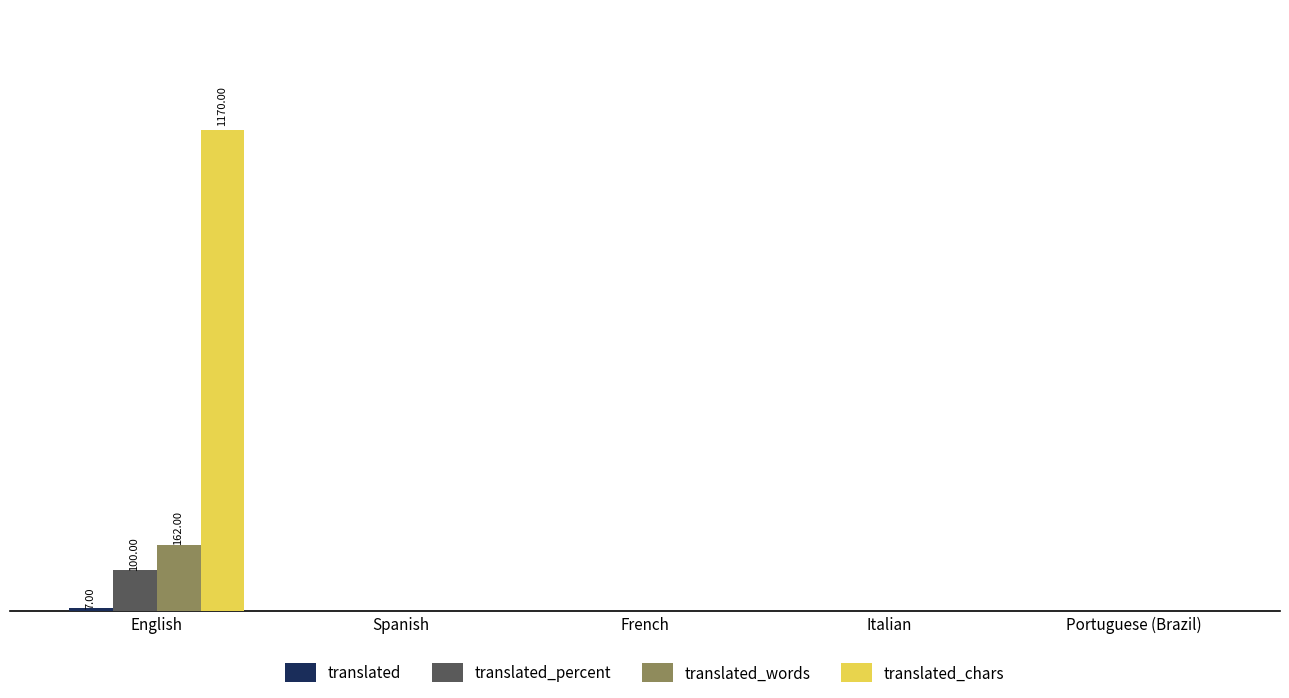

What is the label of the 4th bar from the left?

Italian